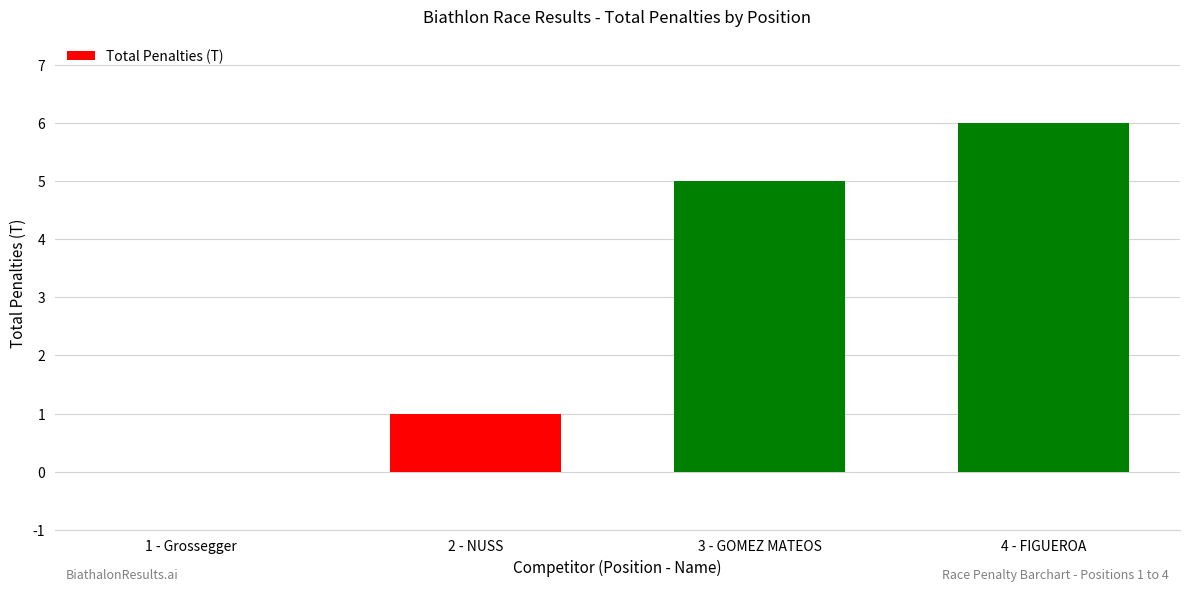

Count the values in the range 1 to 6.

3